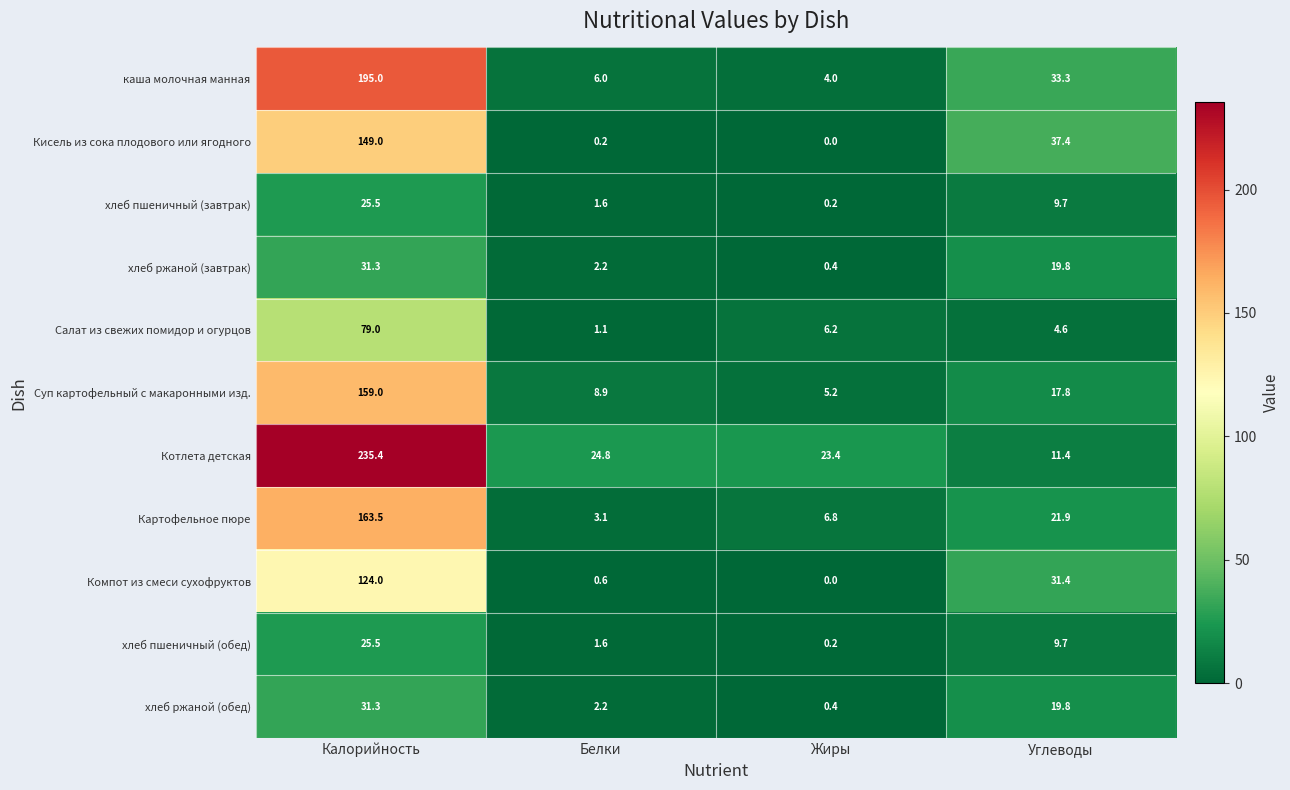

The value of Котлета детская at Белки is 14.1. True or false?

False